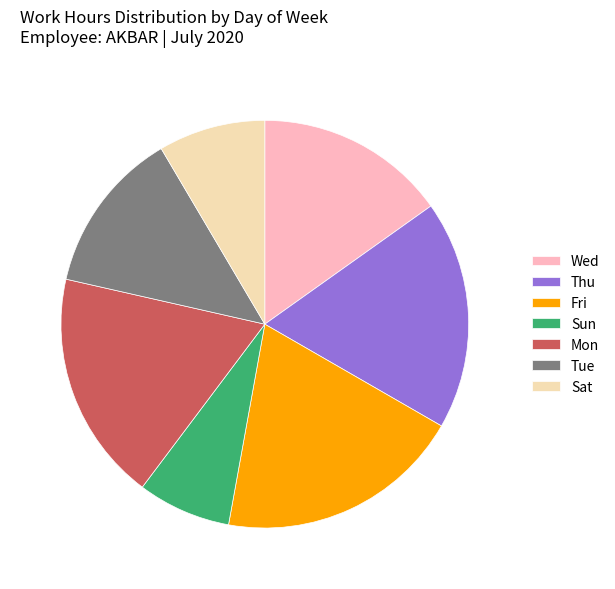

How many slices are in this pie chart?

7